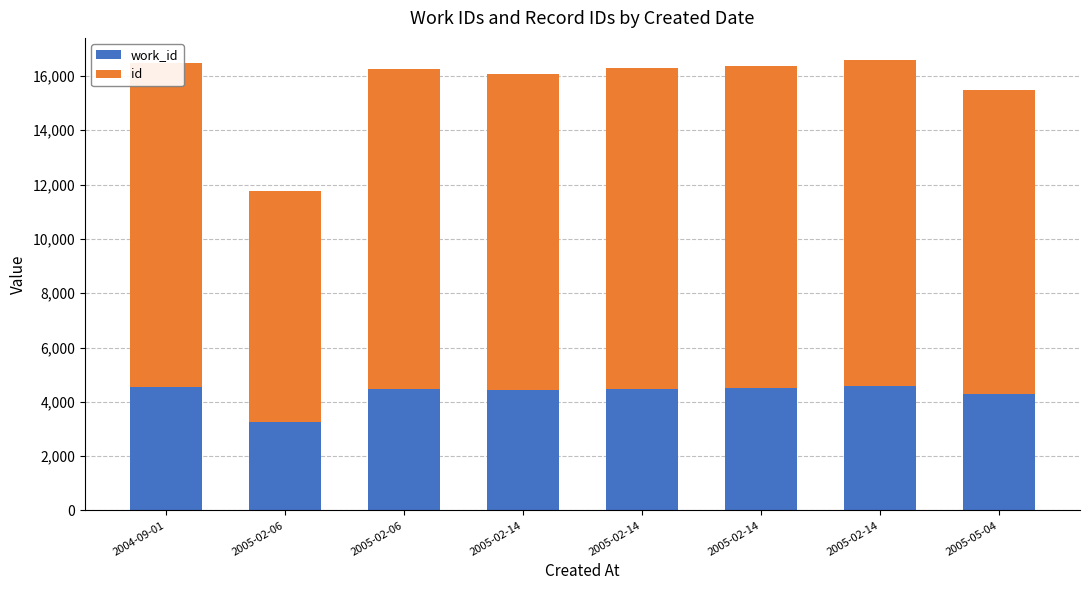

Does the chart contain any negative values?

No